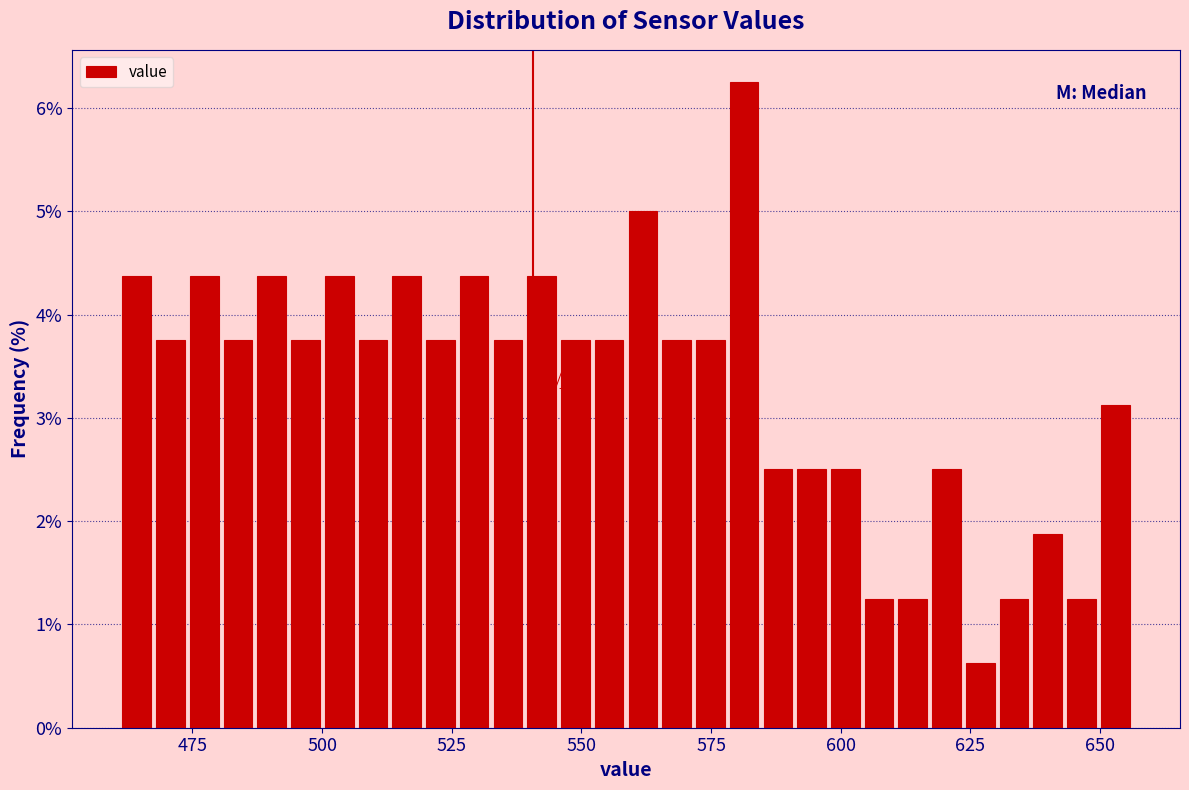

Around what value on the x-axis is the tallest bar? Give the approximate position of its centre, as read against the axis.

580